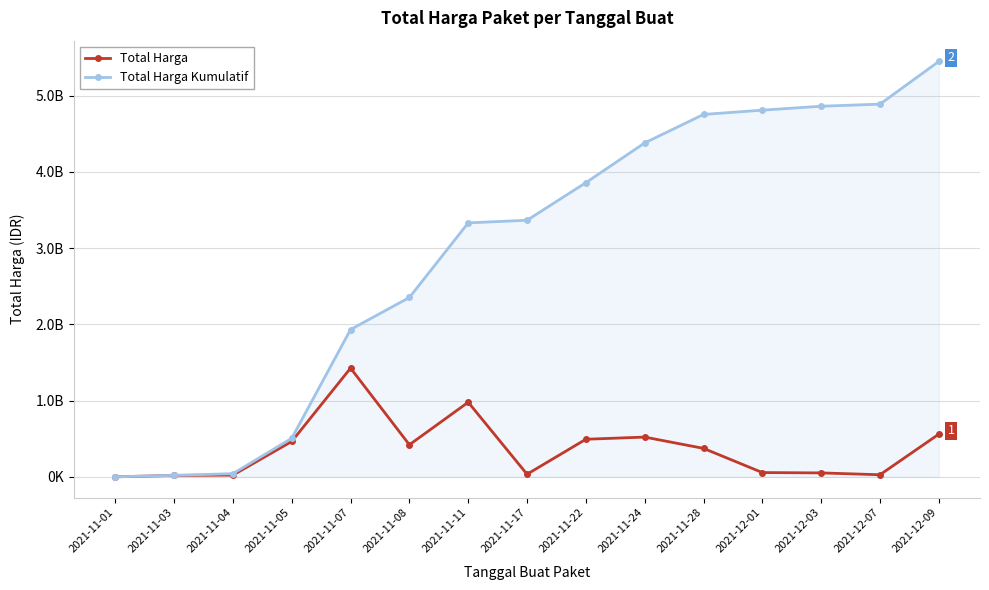

What is the sum of all Total Harga values?

5448315140.7